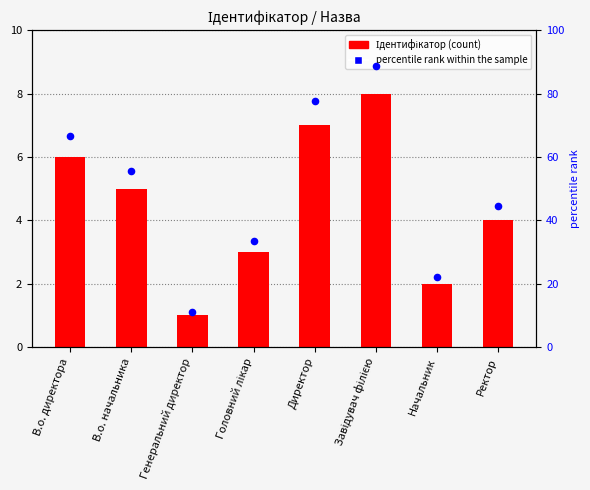

What is the total value across all series at Головний лікар?

36.3